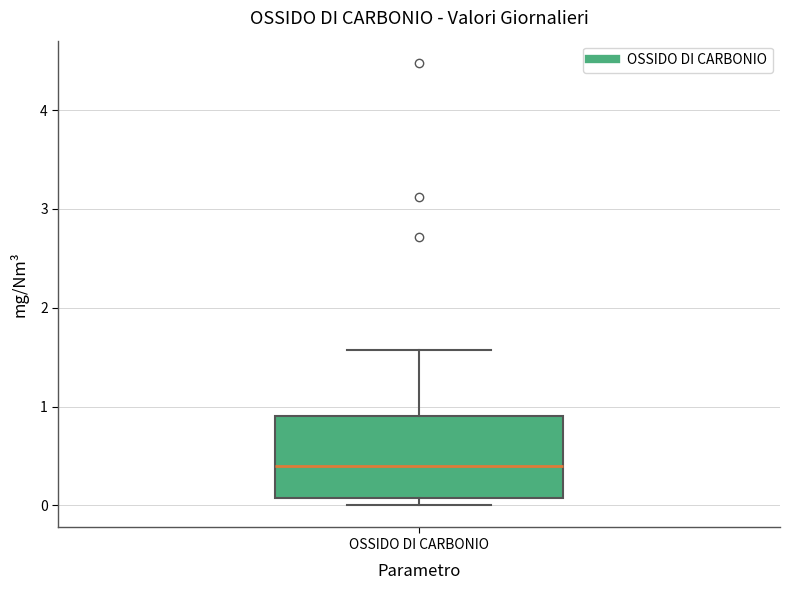

Transcribe this box plot: give where the median line is, the range the box spans, and where the two whiskers end, as read against the y-axis. The values are not printed on the chart, so give them approximately, as read against the axis.

median 0.4, box 0.1 to 0.9, whiskers 0.0 to 1.6